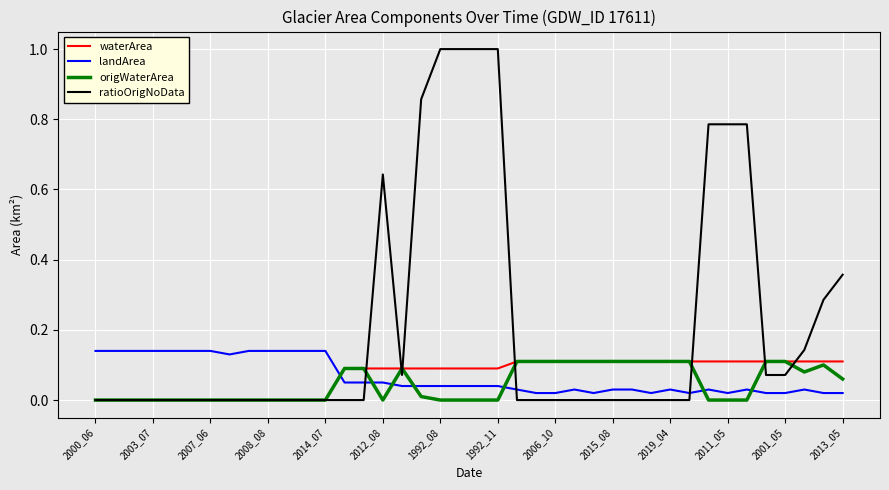

Which series has the widest spread of values?

ratioOrigNoData